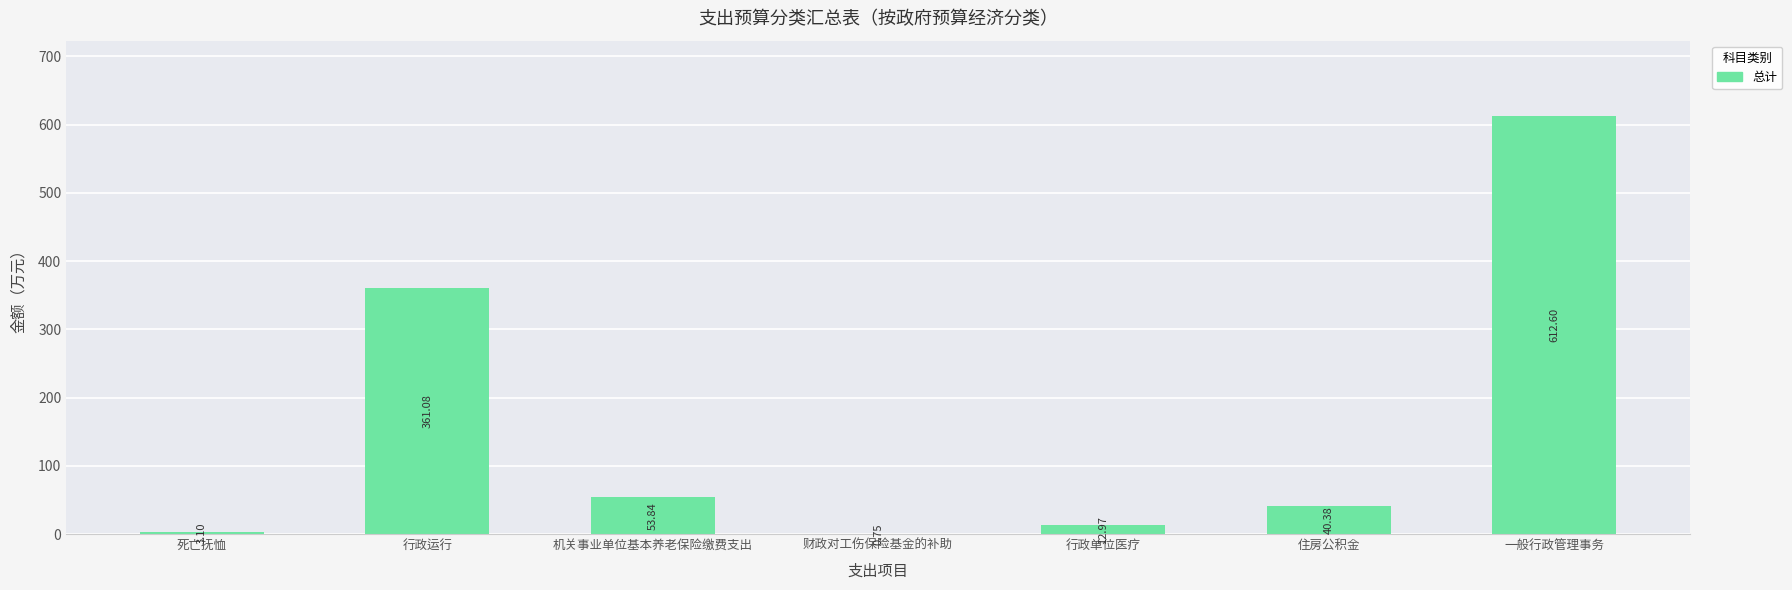

Which category has the highest value across all series?

一般行政管理事务